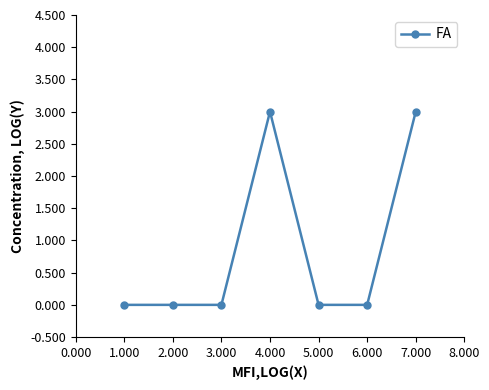

What is the maximum value shown in the chart?

3